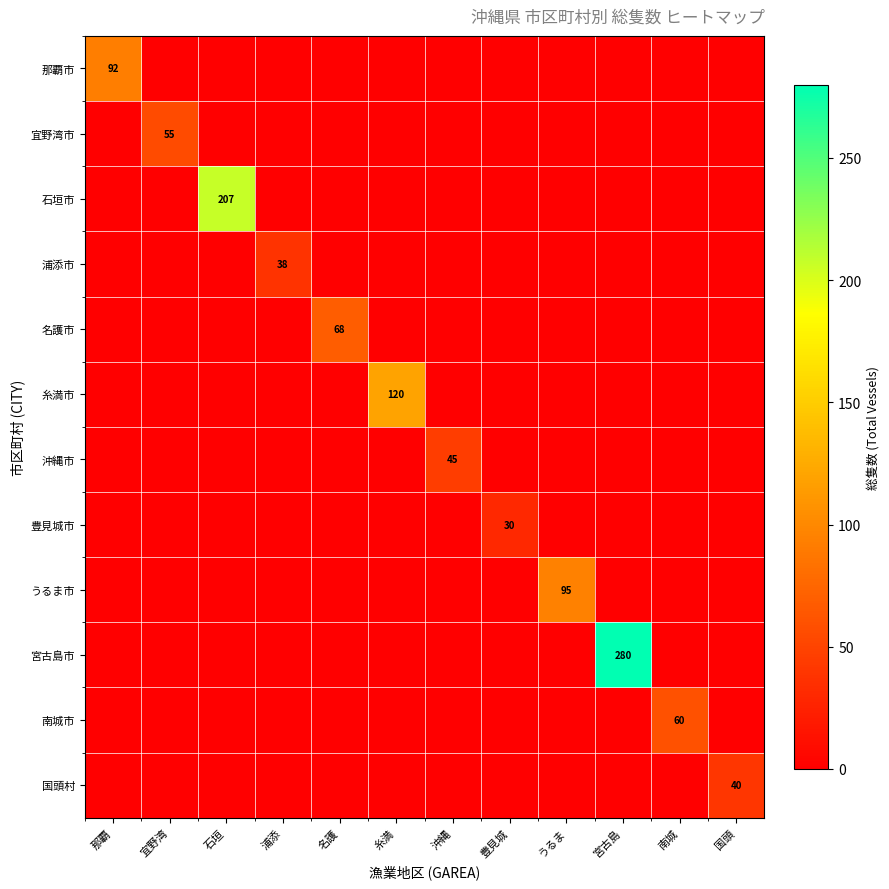

Which series changed the most between 那覇 and 国頭?

那覇市